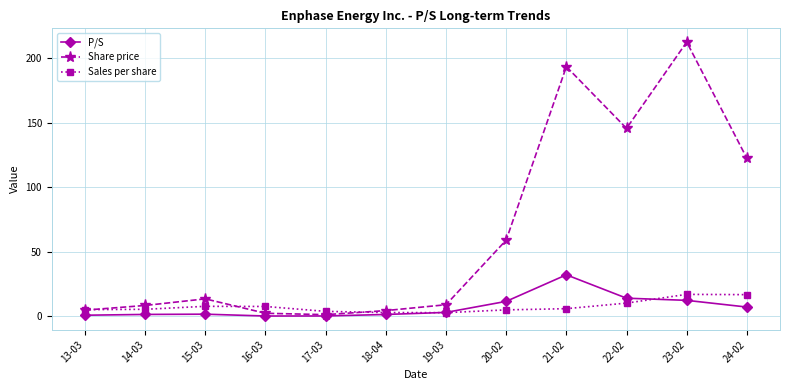

What is the approximate value of Share price at 19-03?

9.1